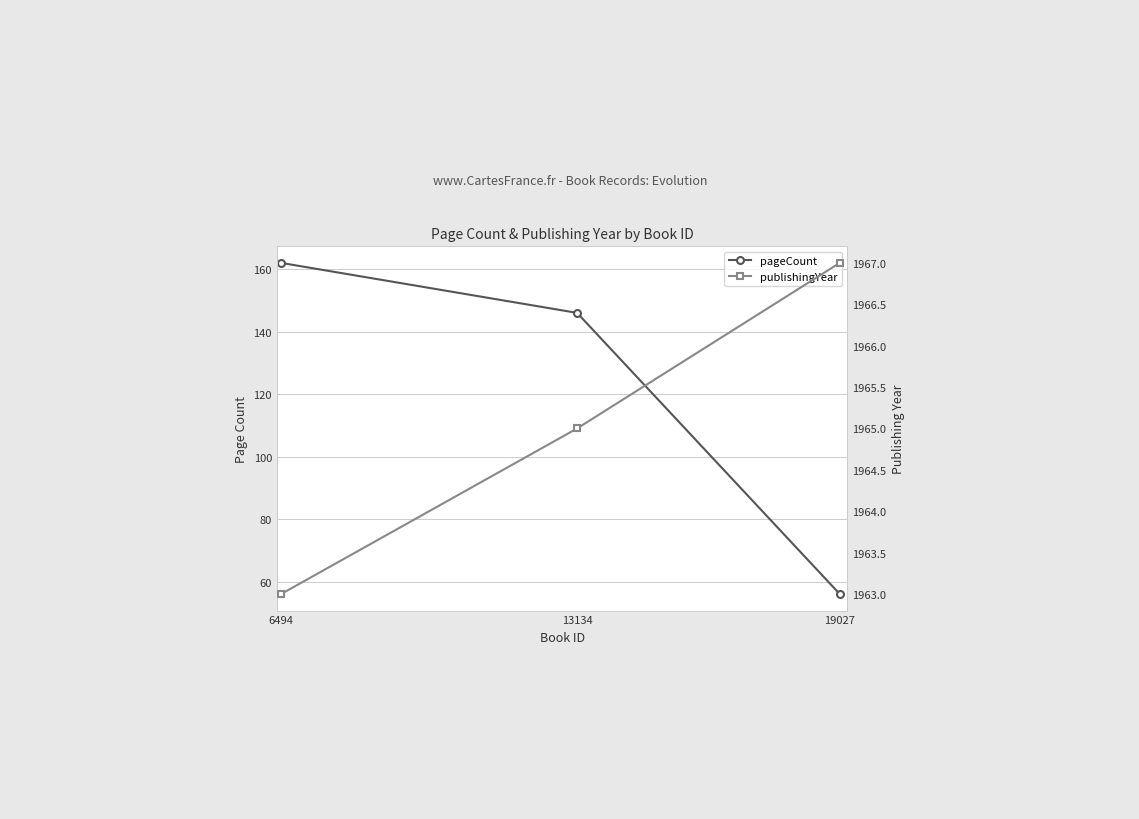

What is the difference between the maximum and minimum values in the pageCount series?

106